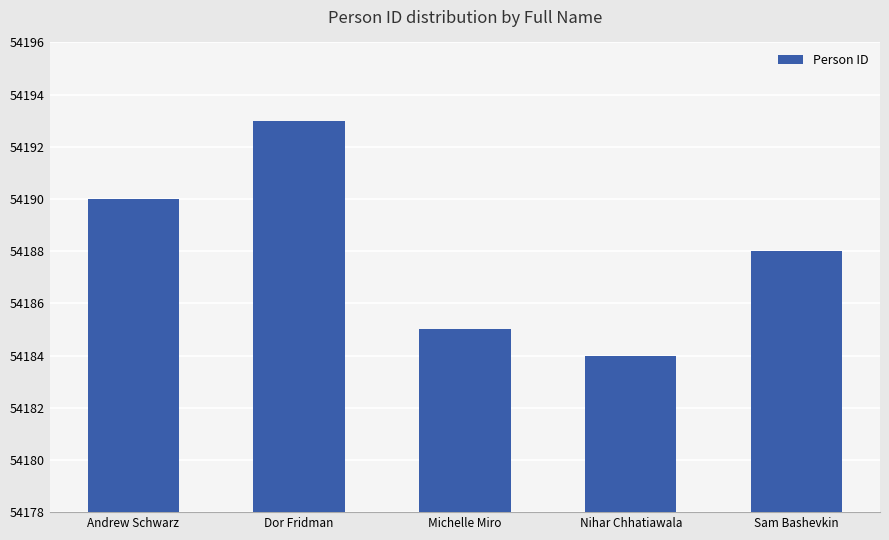

Reading right to left, extract all data points from this chart.

54188	54184	54185	54193	54190